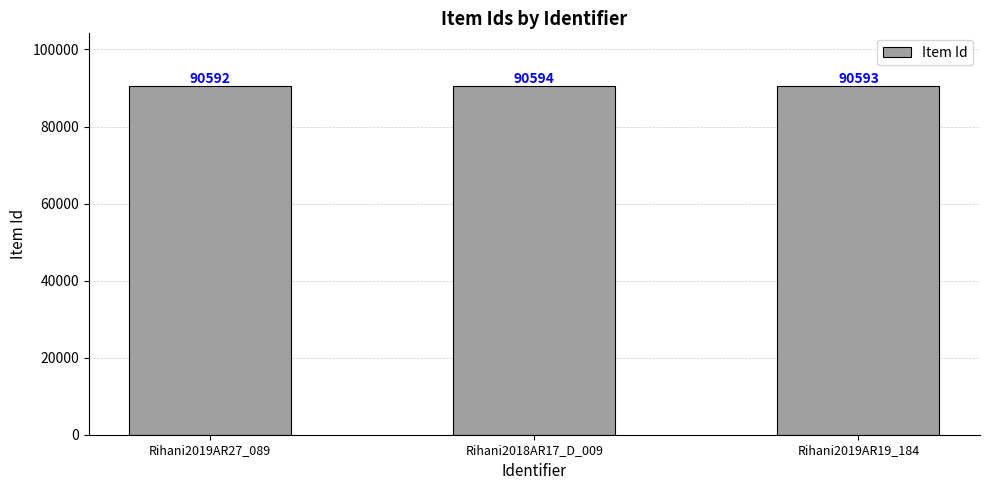

Which has a higher value, Rihani2018AR17_D_009 or Rihani2019AR27_089?

Rihani2018AR17_D_009